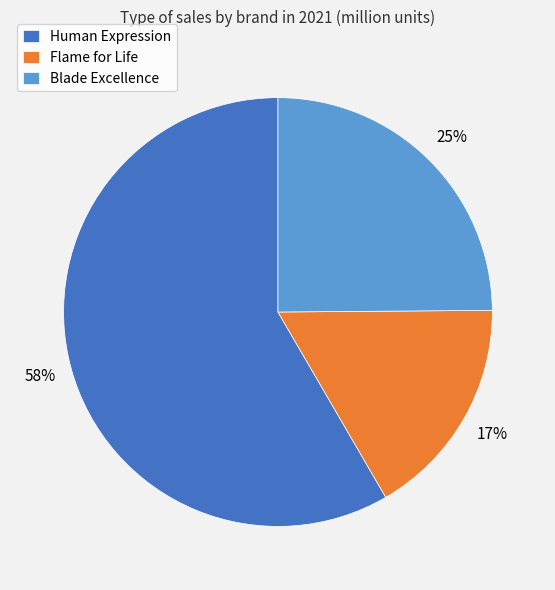

To the nearest percent, what percentage of the pie is Flame for Life?

17%